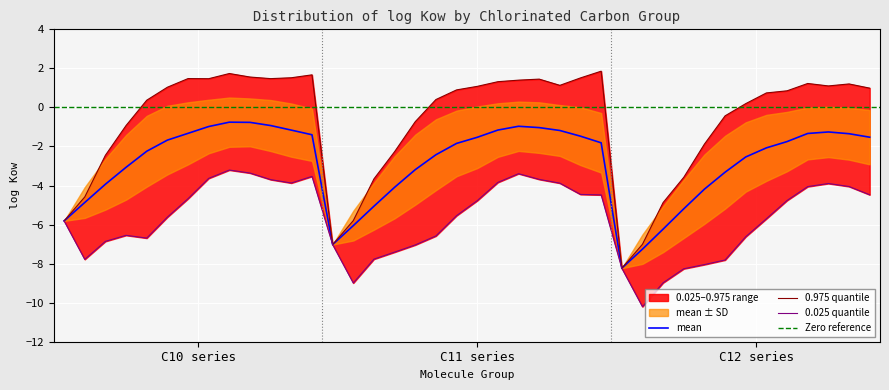

Which series has the largest total across all categories?

0.975